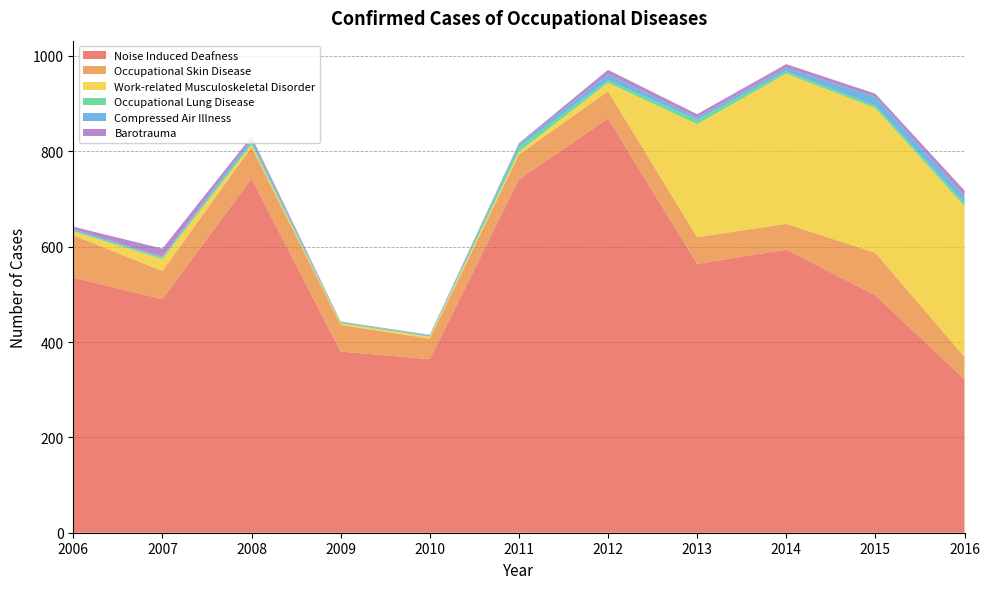

Reading right to left, list all the values displayed in this chart.

Noise Induced Deafness: 322	498	594	564	869	741	364	380	743	490	535
Occupational Skin Disease: 47	89	54	56	57	52	43	56	66	59	89
Work-related Musculoskeletal Disorder: 316	304	315	237	18	6	4	3	5	25	8
Occupational Lung Disease: 7	5	5	9	5	10	1	3	5	3	2
Compressed Air Illness: 14	18	7	5	12	6	2	0	7	2	3
Barotrauma: 12	7	8	7	10	2	1	1	5	17	5